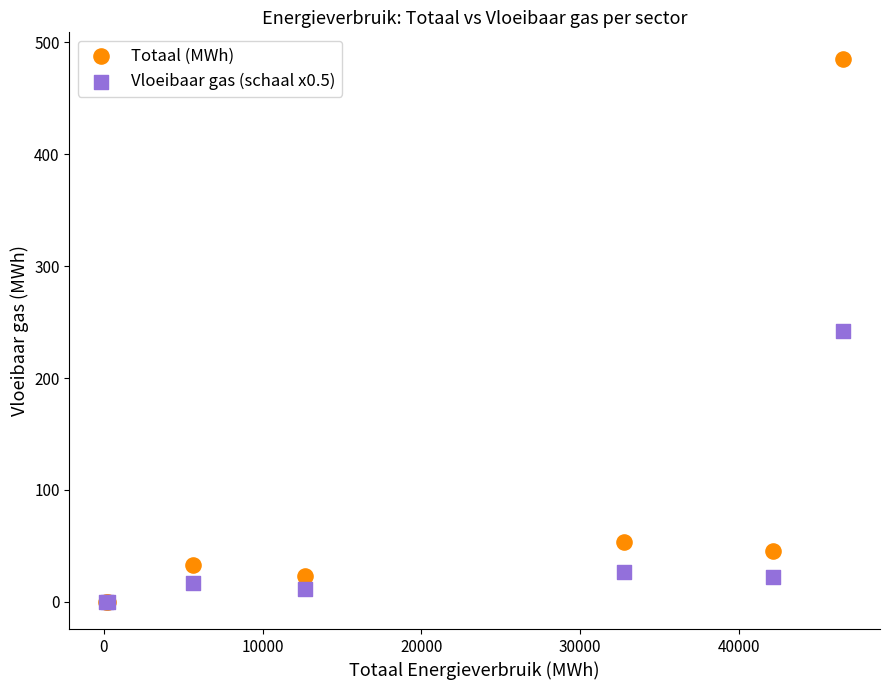

What are all the series names shown in the legend?

Totaal (MWh), Vloeibaar gas (schaal x0.5)